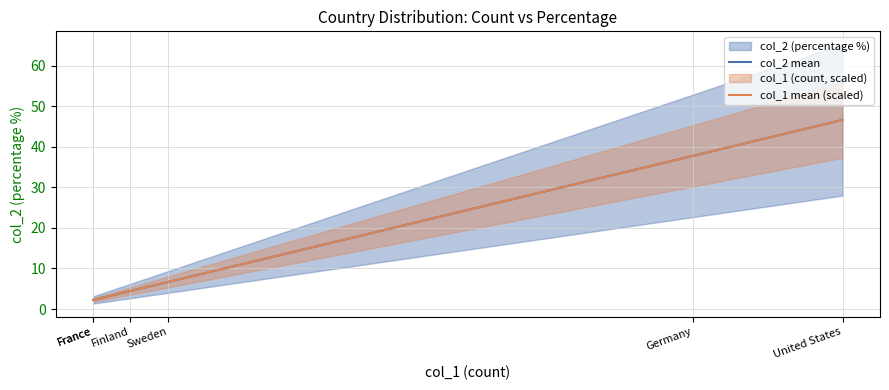

True or false: col_1 mean (scaled) has a value of 84.0 at United States.

False